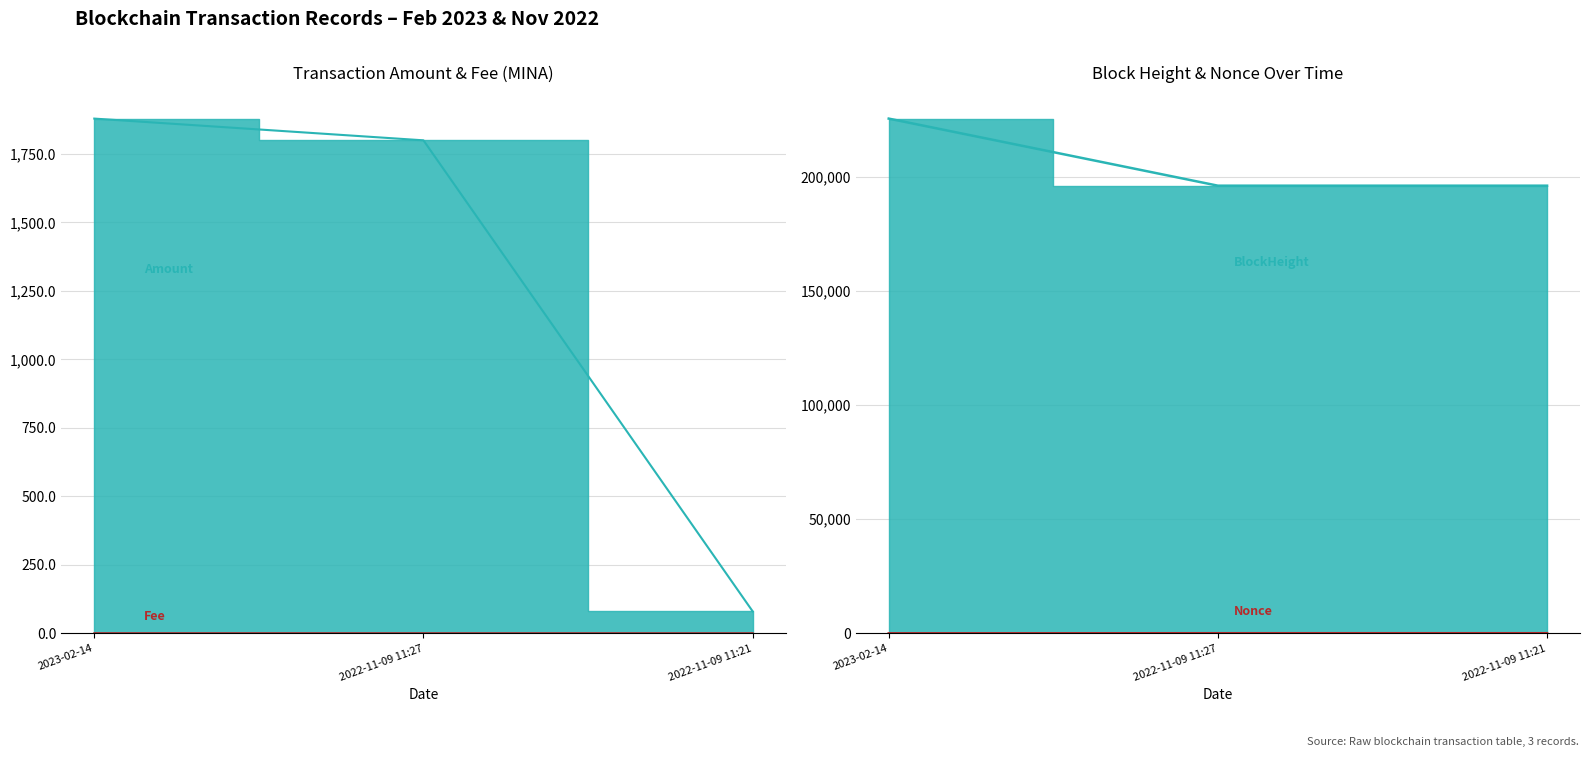

What is the minimum value for Amount?

80.5